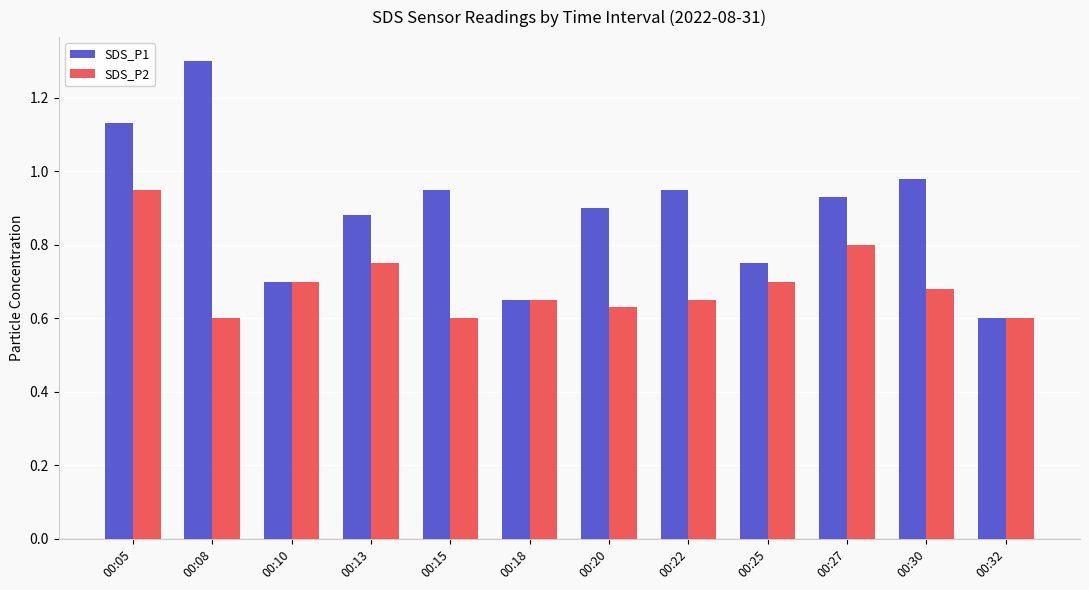

Where is SDS_P1 nearest to the value 0?

00:32